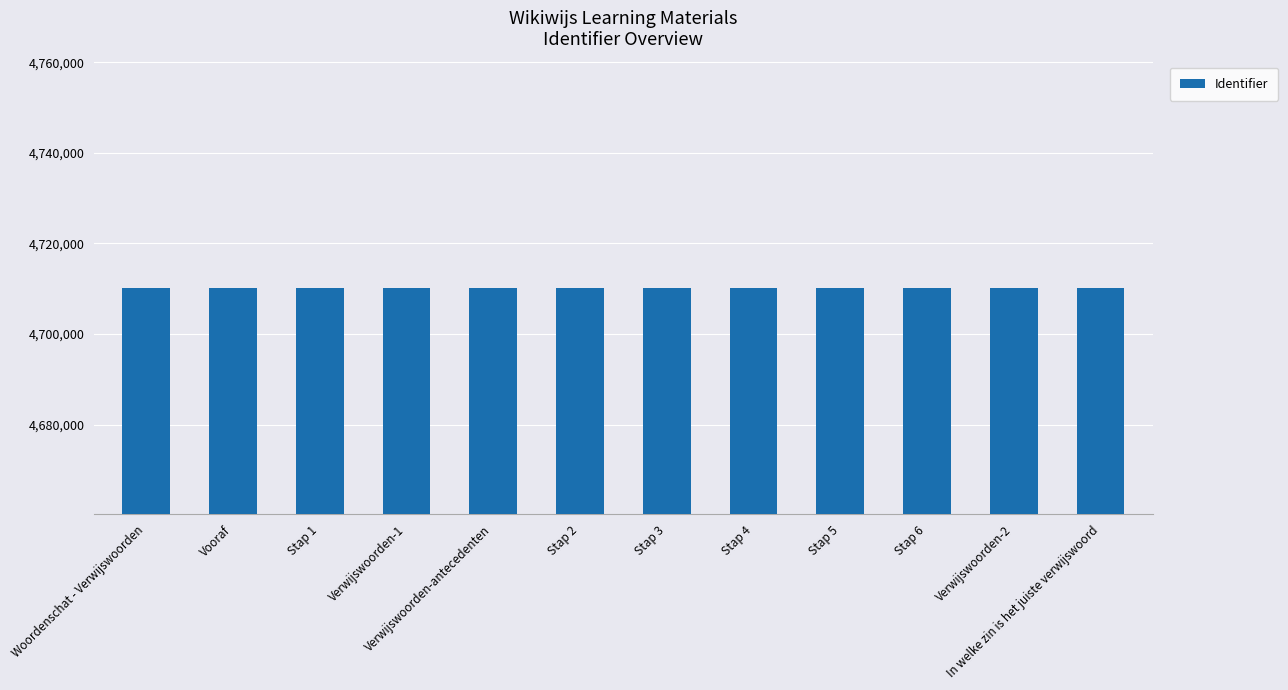

What is the approximate value at Stap 1?

4710189